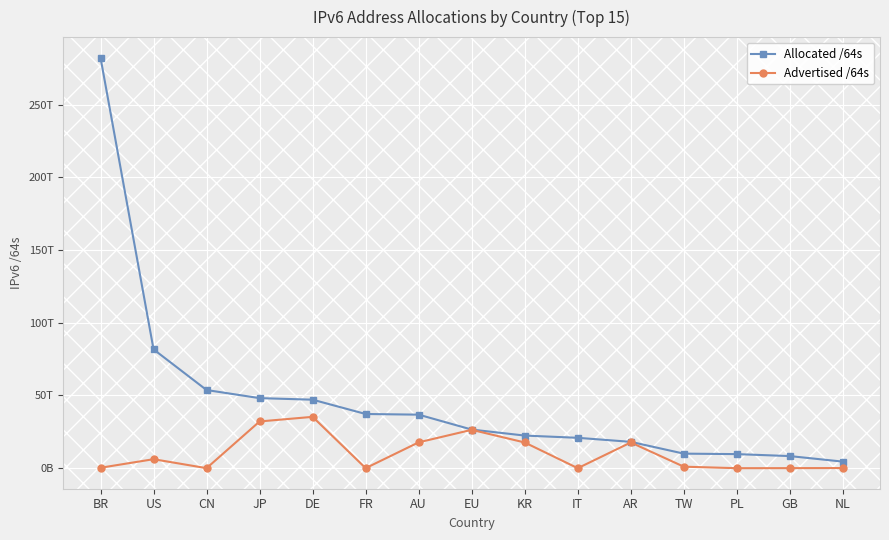

Where does the Allocated /64s series first go above 26572963250176?

BR